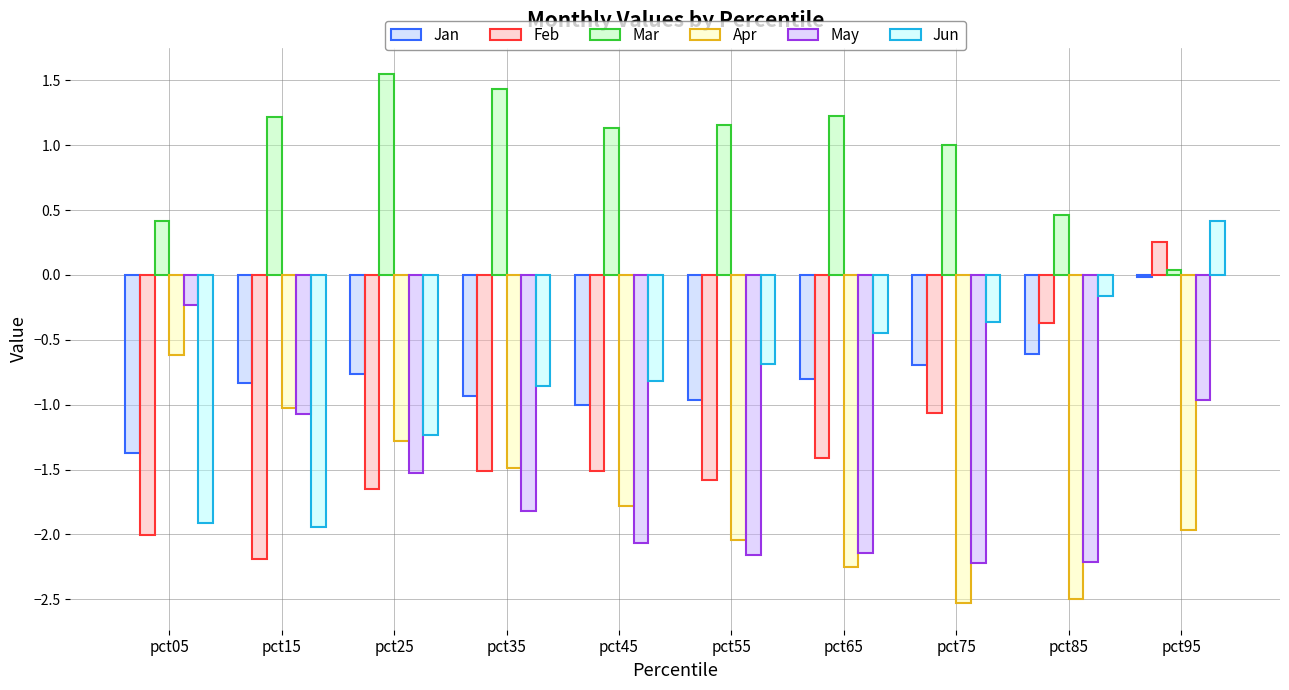

Is it true that Feb equals -0.8 at pct35?

False